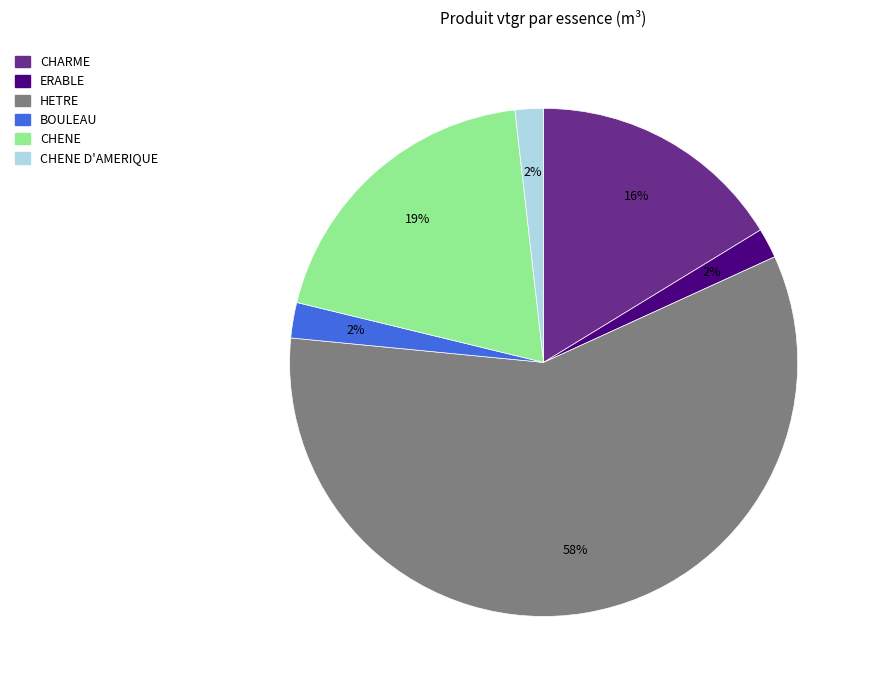

Is it true that CHENE D'AMERIQUE is 2% of the pie?

True